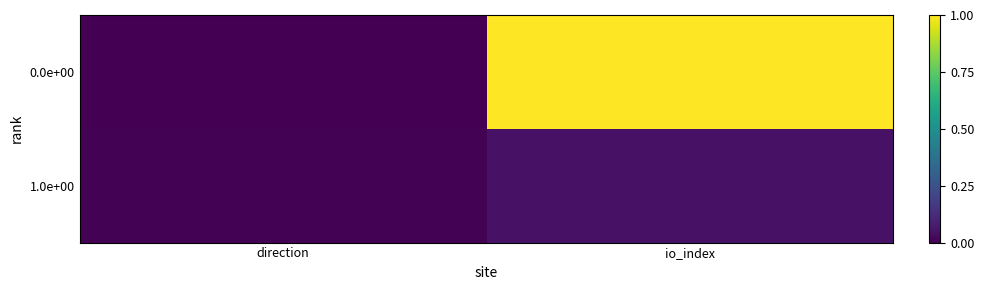

List the series in order of their overall mean, lowest first.

1.0e+00, 0.0e+00